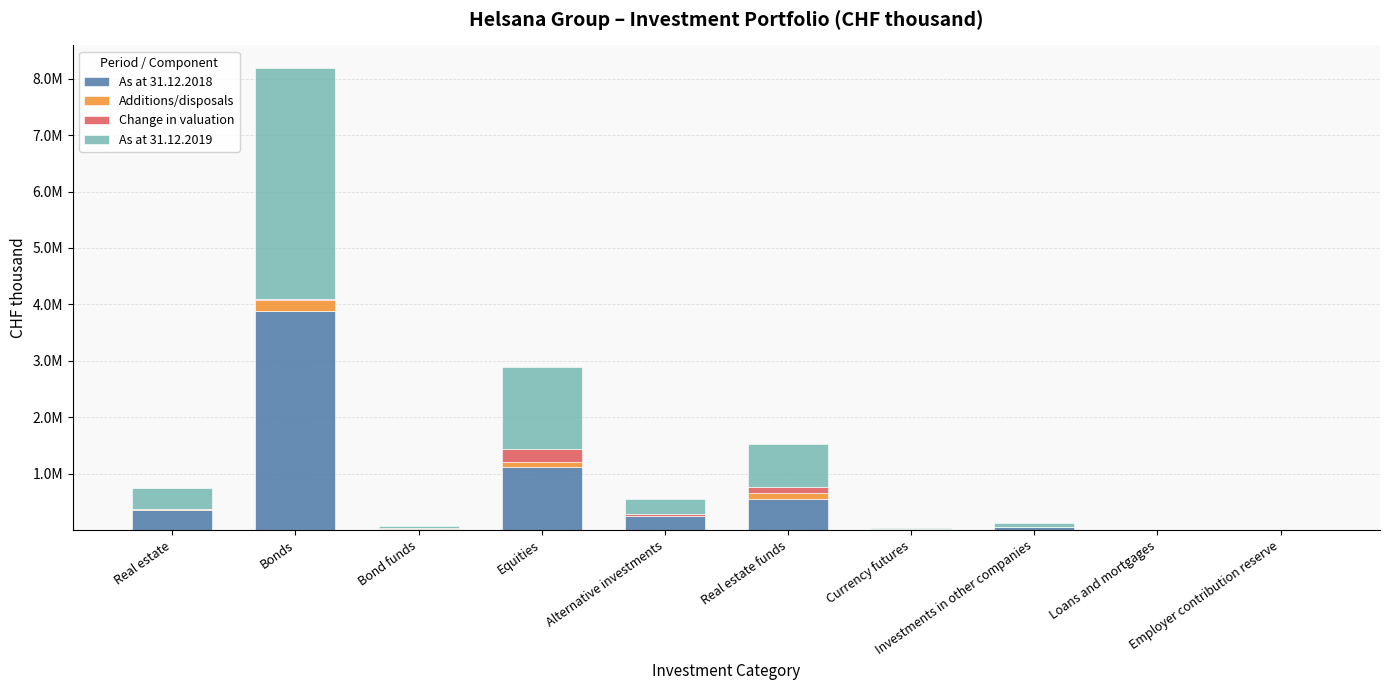

What is the label of the 8th bar from the left?

Investments in other companies